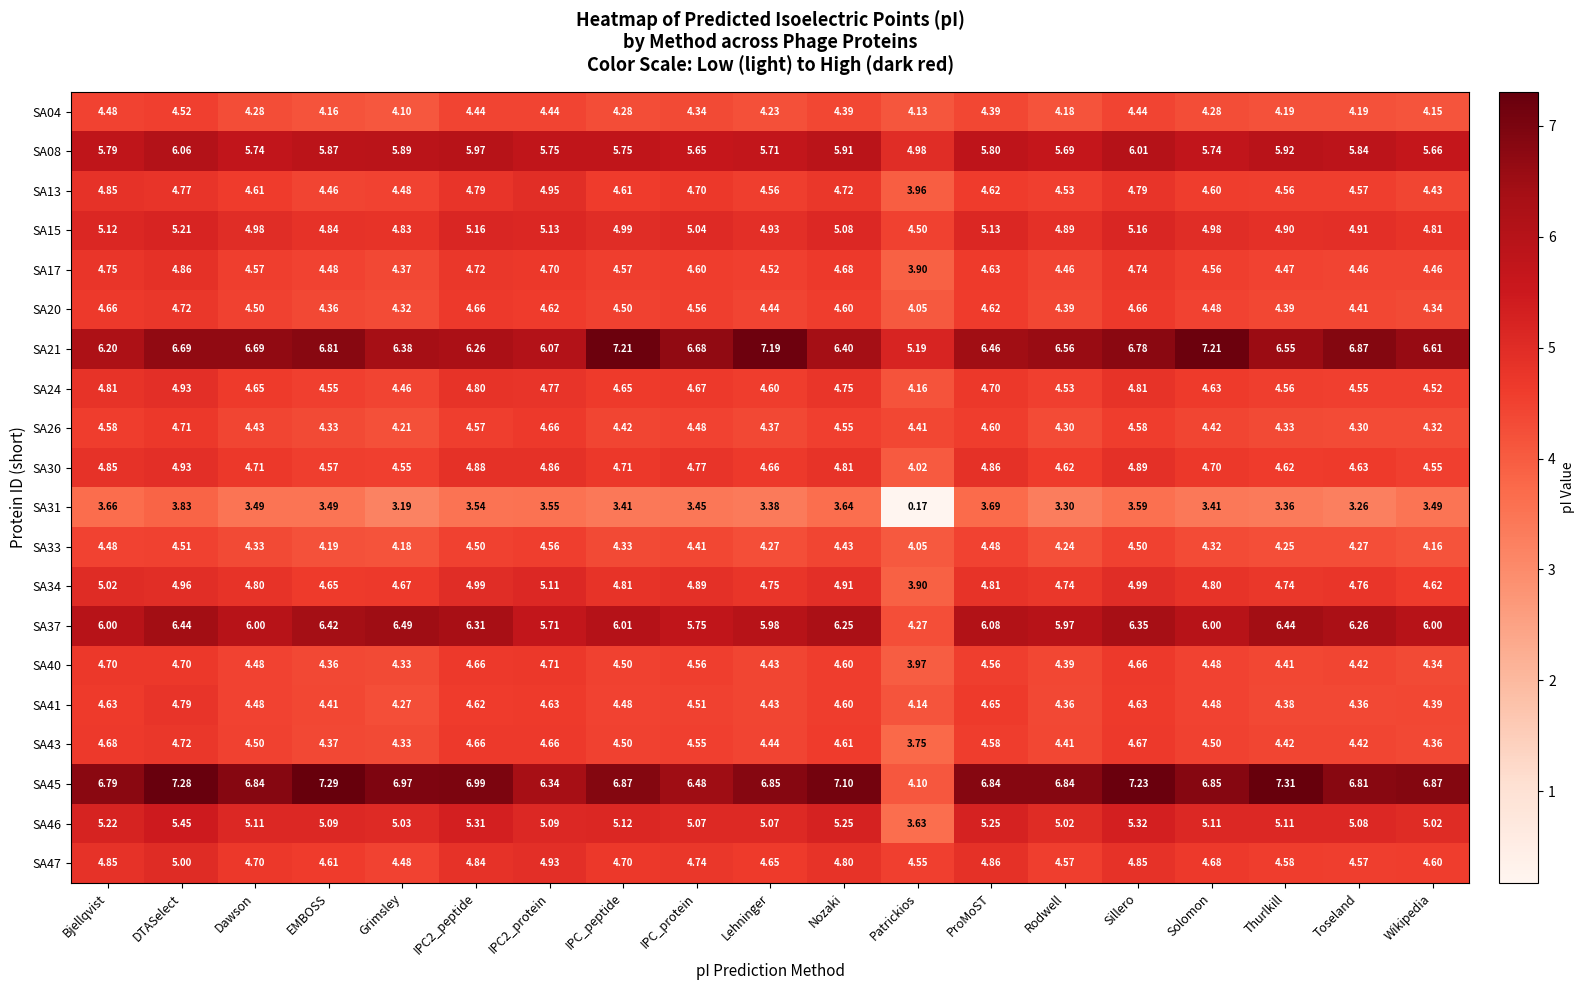

Which category has the lowest value across all series?

Patrickios